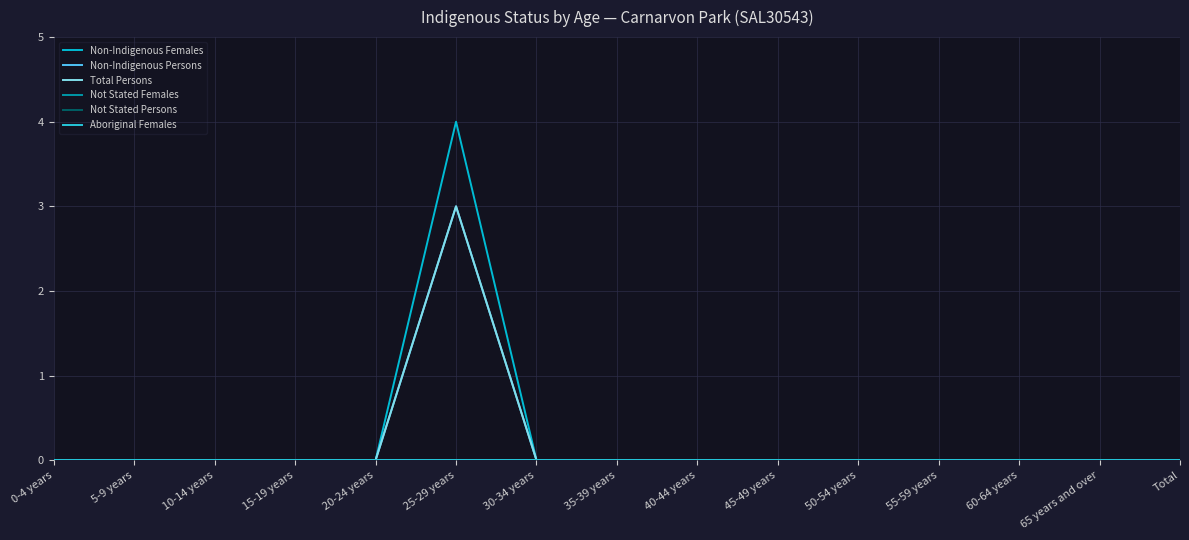

Is this an area chart (filled region under the line)?

No